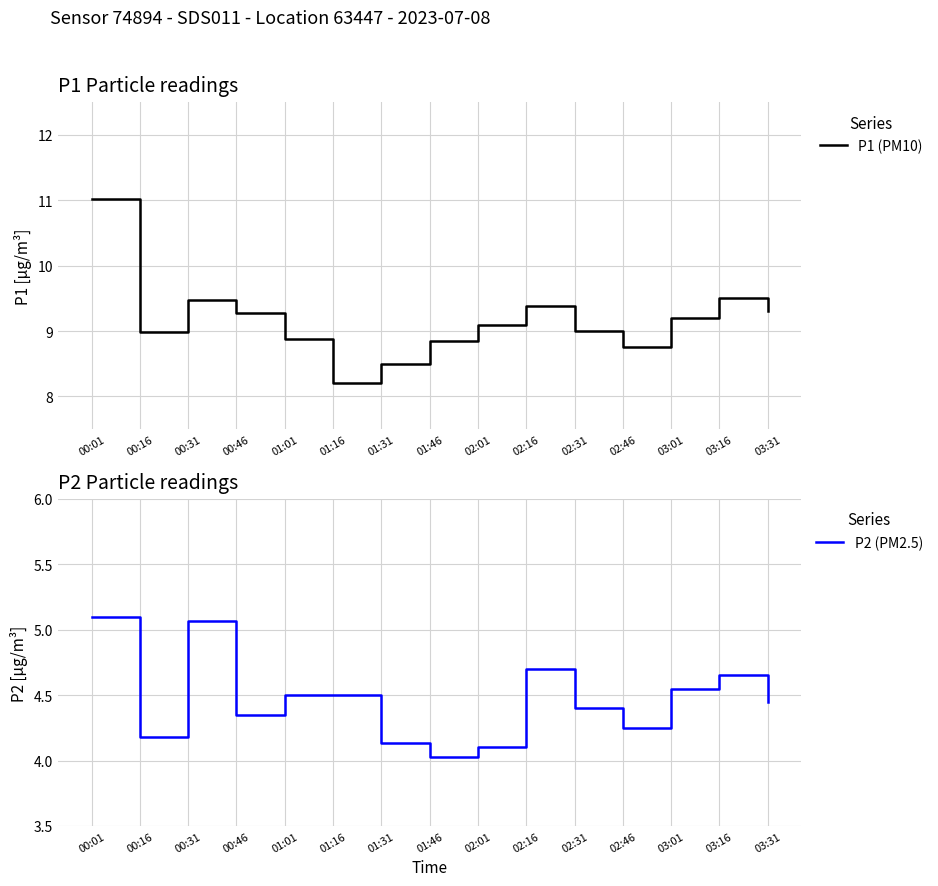

What value does the P2 (PM2.5) series have at 02:31?

4.4